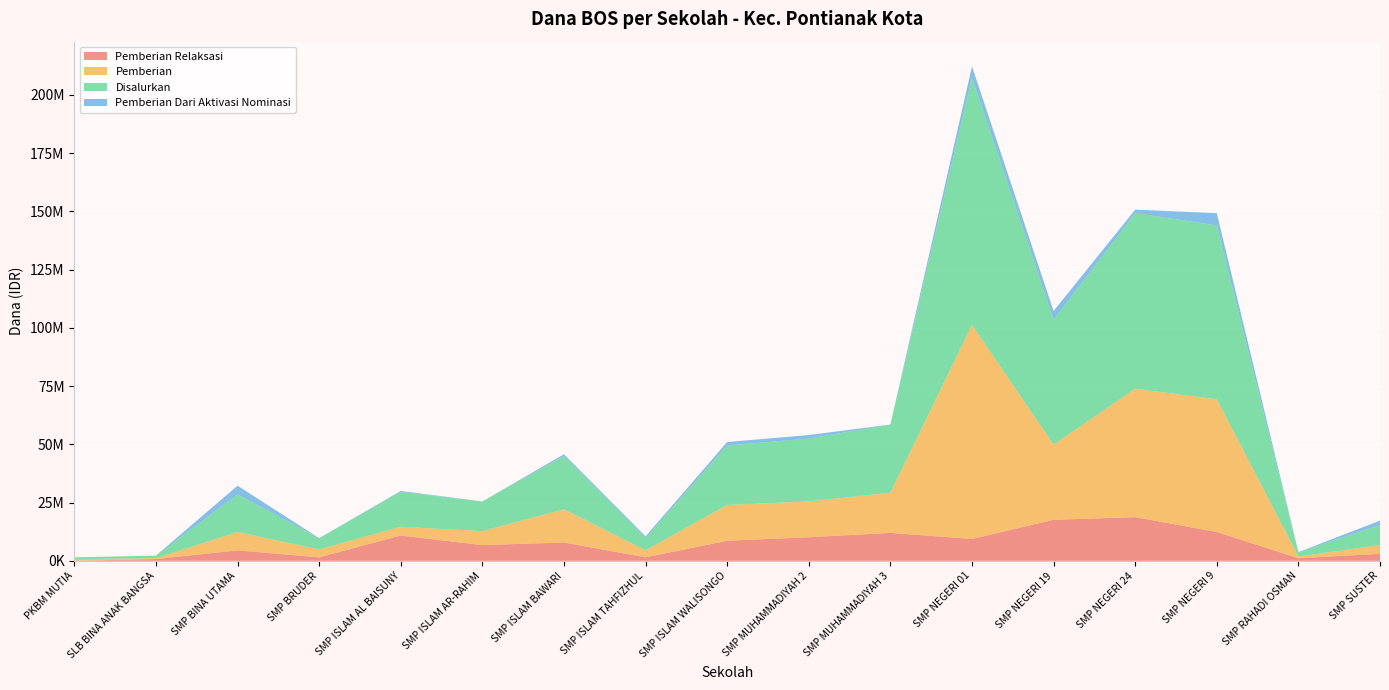

Reading right to left, what are all the values shown in this chart?

Pemberian Relaksasi: SMP SUSTER=3000000	SMP RAHADI OSMAN=1125000	SMP NEGERI 9=12375000	SMP NEGERI 24=18750000	SMP NEGERI 19=17625000	SMP NEGERI 01=9375000	SMP MUHAMMADIYAH 3=12000000	SMP MUHAMMADIYAH 2=10125000	SMP ISLAM WALISONGO=8625000	SMP ISLAM TAHFIZHUL=1500000	SMP ISLAM BAWARI=7875000	SMP ISLAM AR-RAHIM=6750000	SMP ISLAM AL BAISUNY=10875000	SMP BRUDER=1500000	SMP BINA UTAMA=4500000	SLB BINA ANAK BANGSA=750000	PKBM MUTIA=0
Pemberian: SMP SUSTER=3750000	SMP RAHADI OSMAN=750000	SMP NEGERI 9=57000000	SMP NEGERI 24=55125000	SMP NEGERI 19=32250000	SMP NEGERI 01=91875000	SMP MUHAMMADIYAH 3=17250000	SMP MUHAMMADIYAH 2=15375000	SMP ISLAM WALISONGO=15375000	SMP ISLAM TAHFIZHUL=3000000	SMP ISLAM BAWARI=14250000	SMP ISLAM AR-RAHIM=6000000	SMP ISLAM AL BAISUNY=3750000	SMP BRUDER=3375000	SMP BINA UTAMA=7875000	SLB BINA ANAK BANGSA=375000	PKBM MUTIA=750000
Disalurkan: SMP SUSTER=8625000	SMP RAHADI OSMAN=1875000	SMP NEGERI 9=74625000	SMP NEGERI 24=75375000	SMP NEGERI 19=53625000	SMP NEGERI 01=106125000	SMP MUHAMMADIYAH 3=29250000	SMP MUHAMMADIYAH 2=27000000	SMP ISLAM WALISONGO=25500000	SMP ISLAM TAHFIZHUL=5250000	SMP ISLAM BAWARI=22875000	SMP ISLAM AR-RAHIM=12750000	SMP ISLAM AL BAISUNY=15000000	SMP BRUDER=4875000	SMP BINA UTAMA=16125000	SLB BINA ANAK BANGSA=1125000	PKBM MUTIA=750000
Pemberian Dari Aktivasi Nominasi: SMP SUSTER=1875000	SMP RAHADI OSMAN=0	SMP NEGERI 9=5250000	SMP NEGERI 24=1500000	SMP NEGERI 19=3750000	SMP NEGERI 01=4875000	SMP MUHAMMADIYAH 3=0	SMP MUHAMMADIYAH 2=1500000	SMP ISLAM WALISONGO=1500000	SMP ISLAM TAHFIZHUL=750000	SMP ISLAM BAWARI=750000	SMP ISLAM AR-RAHIM=0	SMP ISLAM AL BAISUNY=375000	SMP BRUDER=0	SMP BINA UTAMA=3750000	SLB BINA ANAK BANGSA=0	PKBM MUTIA=0